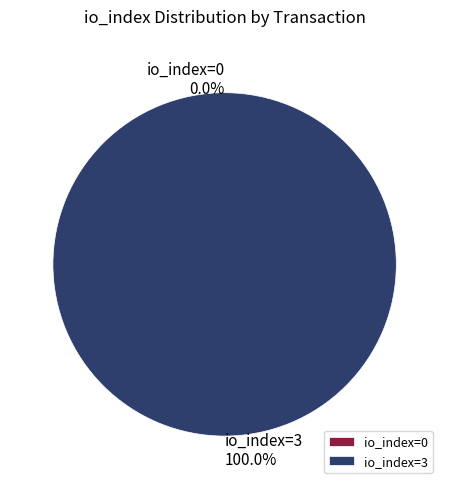

Which slice is the smallest?

Row 0 (io_index=0)